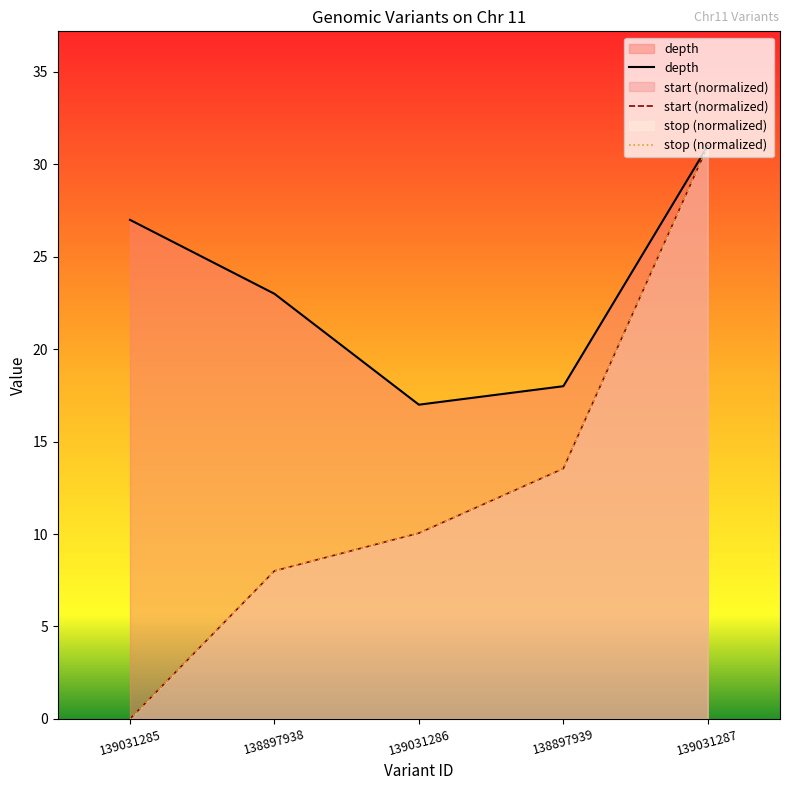

Which series has the widest spread of values?

start